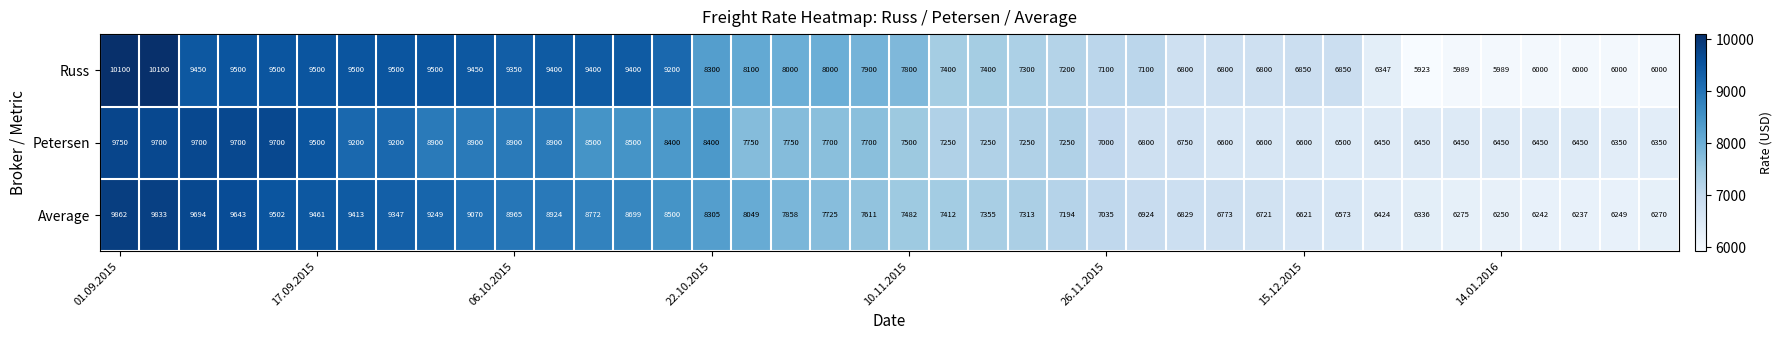

What is the difference between the maximum and minimum values in the Russ series?

4177